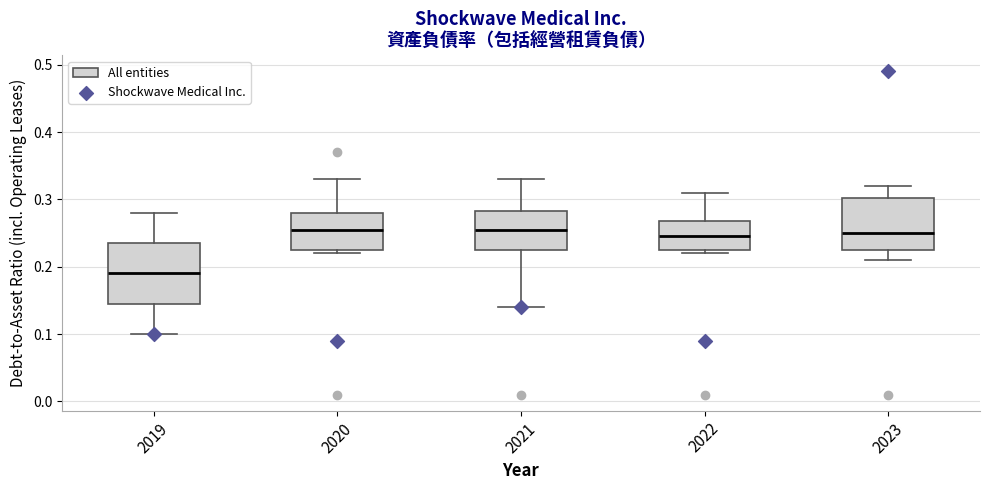

Which box has the lowest median line?

2019